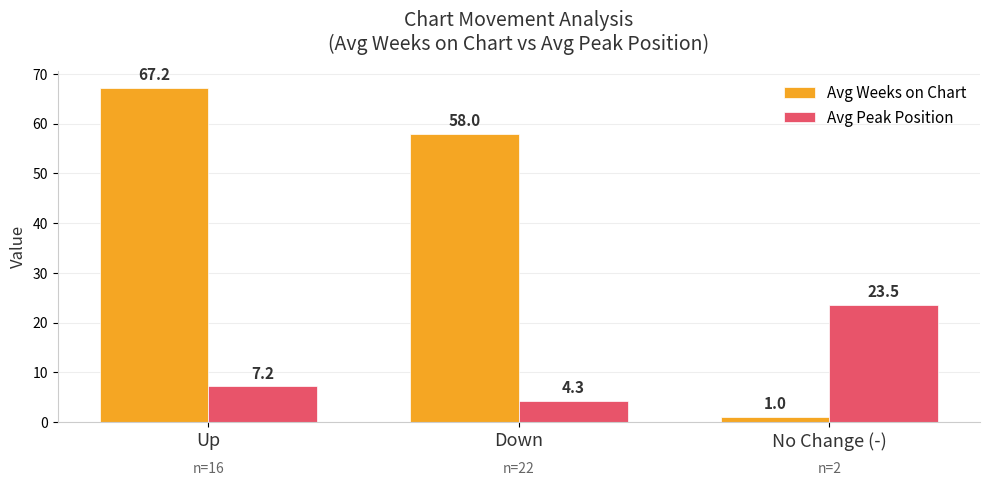

The value of Avg Peak Position at Down is 4.3. True or false?

True